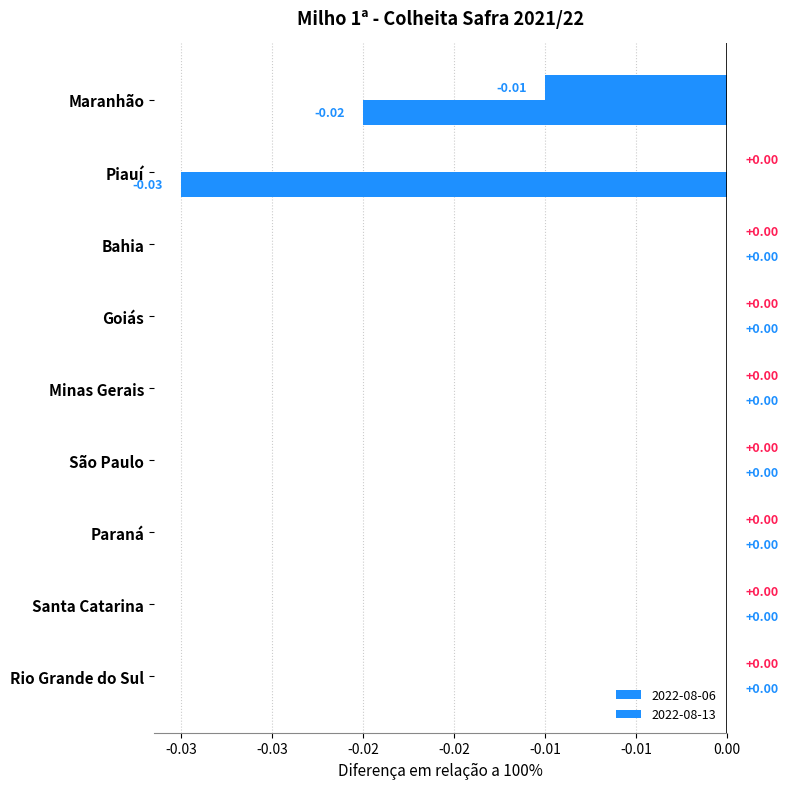

The 2022-08-13 series shows -0.0 at São Paulo. True or false?

False